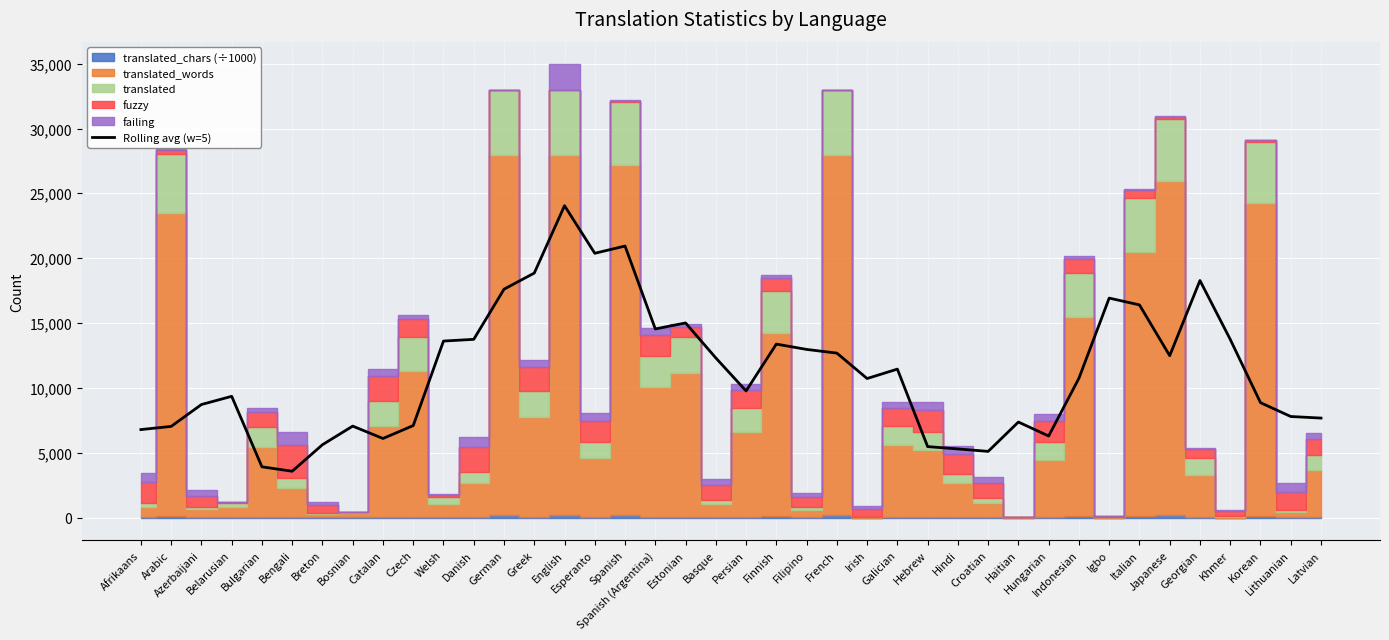

The value at Croatian is 5098.7. True or false?

True